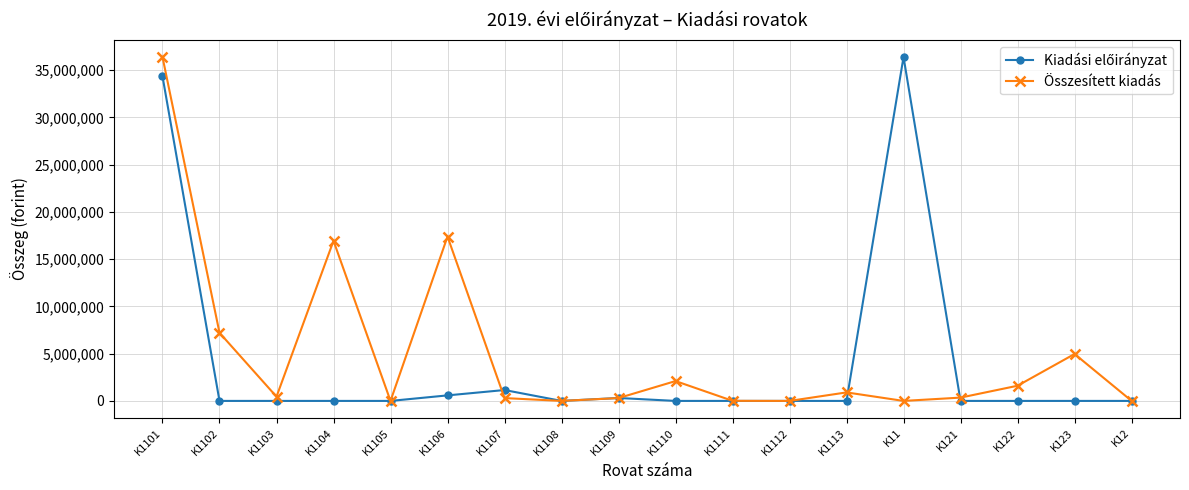

What is the label of the 15th point from the right?

K1104